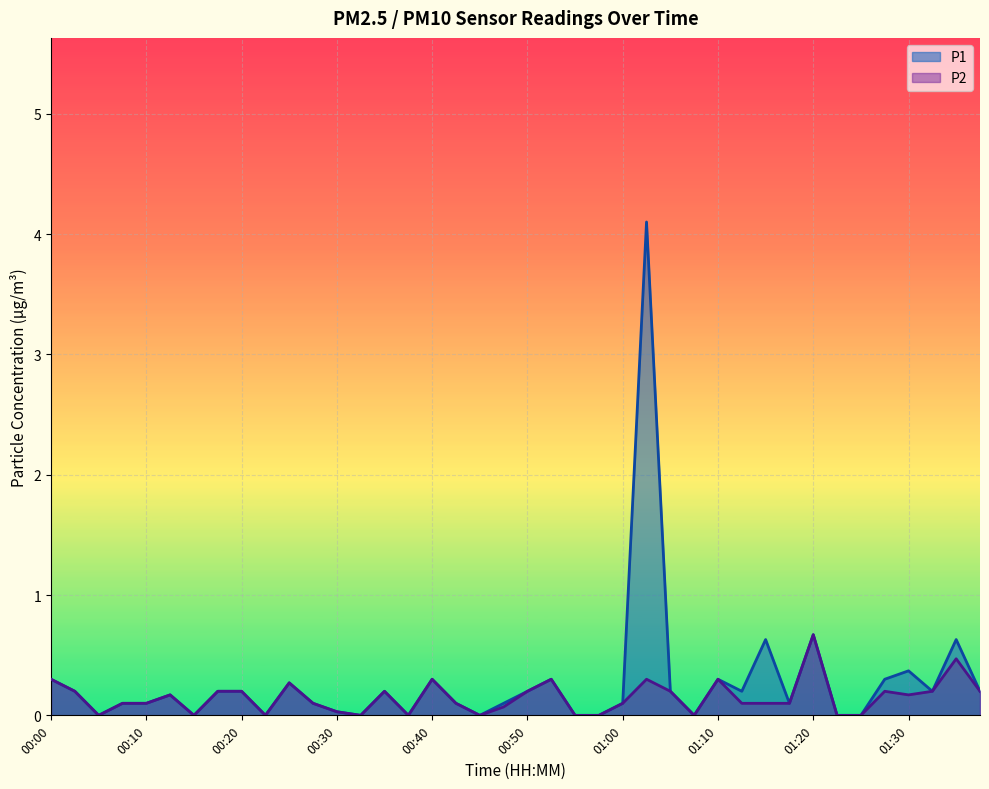

True or false: P1 has more than 2 interior local peaks.

True